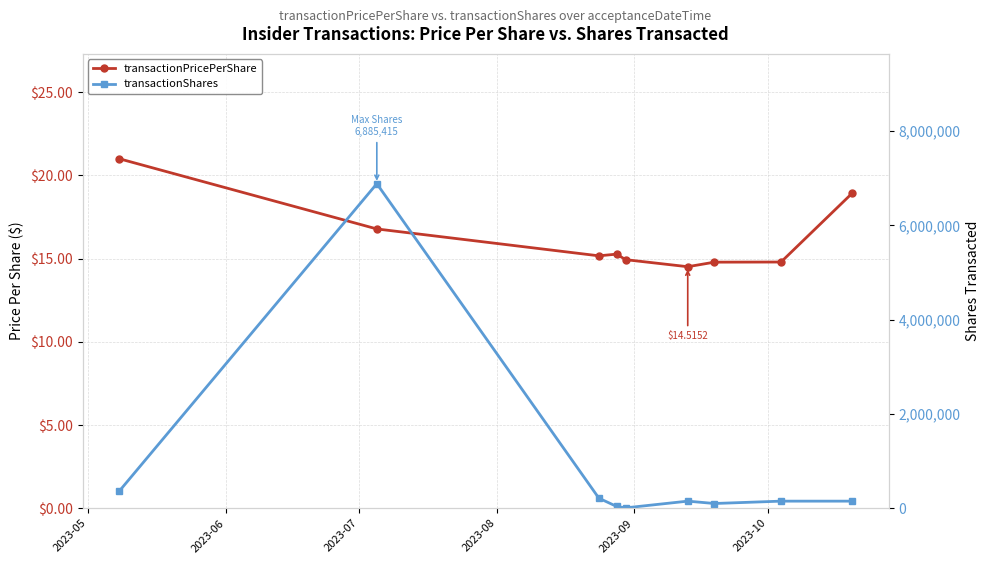

What is the spread (max minus min) of values at 2023-05?

360823.0